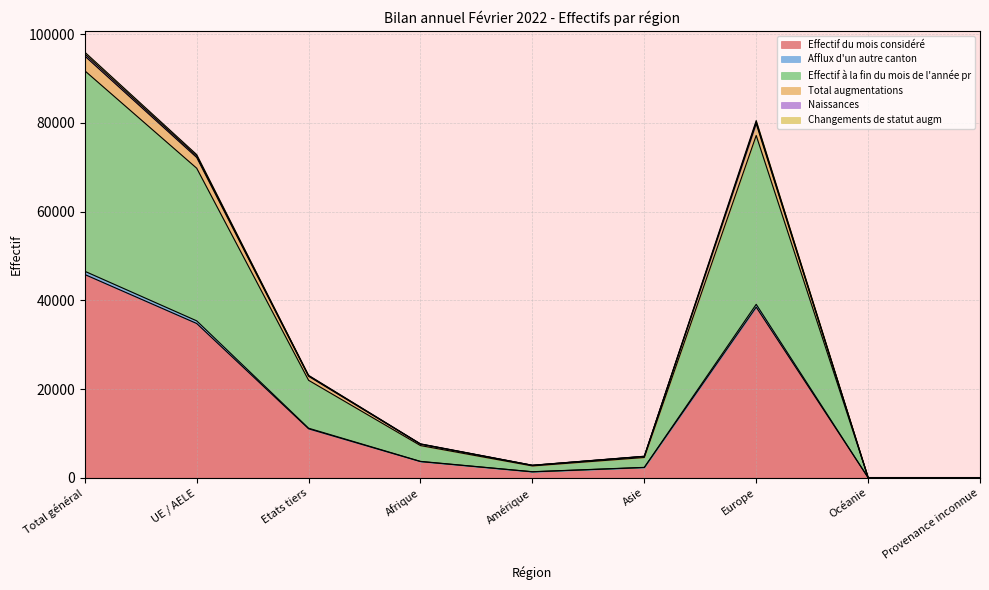

Which category has the highest value in the Effectif du mois considéré series?

Total général